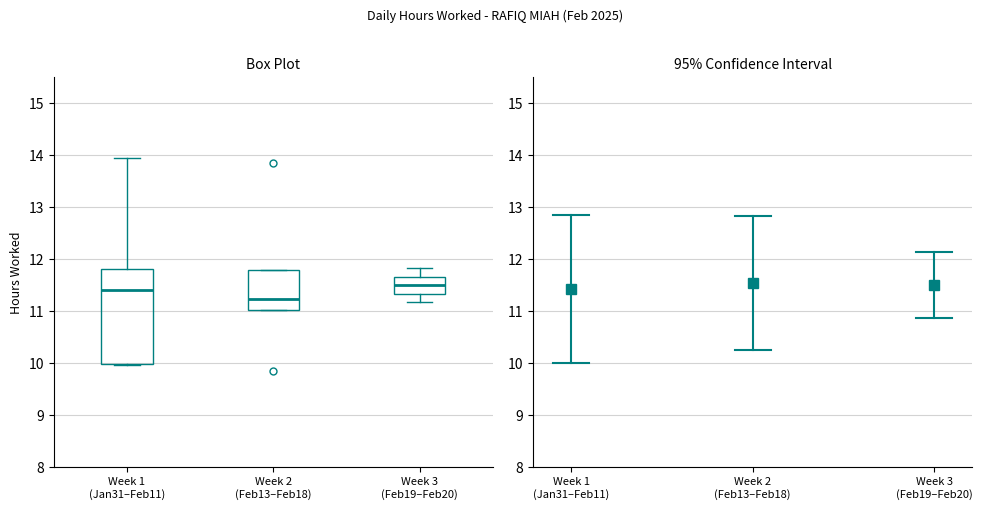

Reading left to right, read every box against the y-axis: the position of its median line, the range the box covers, and the ends of its whiskers. The values are not printed on the chart, so give them approximately, as read against the axis.

Week 1 (Jan31–Feb11): median 11.4, box 10.0 to 11.8, whiskers 10.0 to 13.9
Week 2 (Feb13–Feb18): median 11.2, box 11.0 to 11.8, whiskers 11.0 to 11.8
Week 3 (Feb19–Feb20): median 11.5, box 11.3 to 11.6, whiskers 11.2 to 11.8